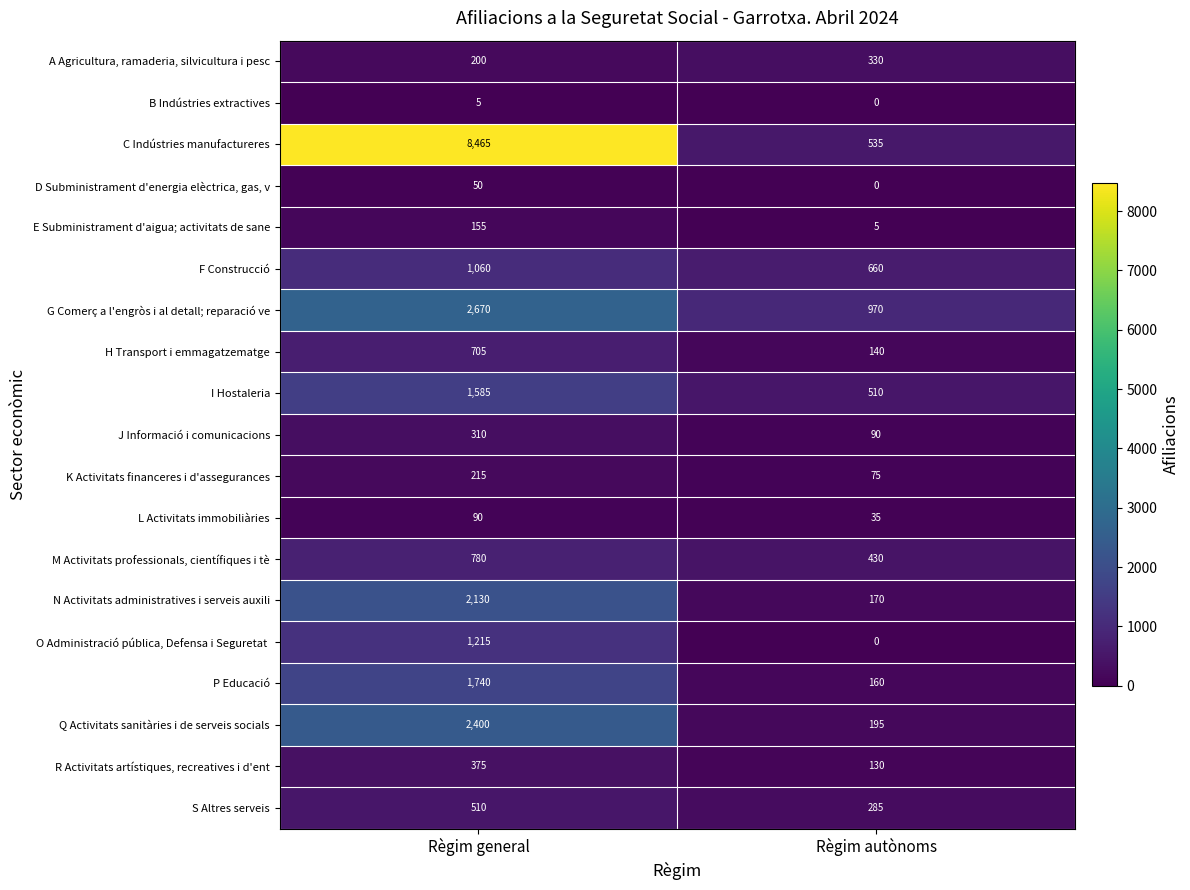

What is the average value of the P Educació series?

950